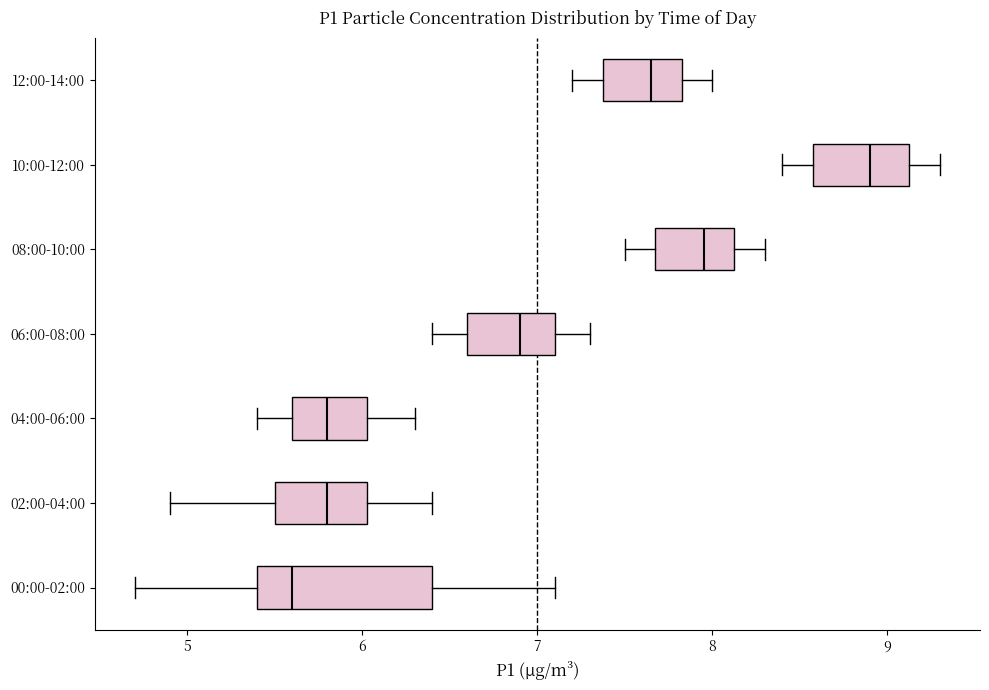

Reading bottom to top, read every box against the x-axis: the position of its median line, the range the box covers, and the ends of its whiskers. The values are not printed on the chart, so give them approximately, as read against the axis.

00:00-02:00: median 5.6, box 5.4 to 6.4, whiskers 4.7 to 7.1
02:00-04:00: median 5.8, box 5.5 to 6.0, whiskers 4.9 to 6.4
04:00-06:00: median 5.8, box 5.6 to 6.0, whiskers 5.4 to 6.3
06:00-08:00: median 6.9, box 6.6 to 7.1, whiskers 6.4 to 7.3
08:00-10:00: median 8.0, box 7.7 to 8.1, whiskers 7.5 to 8.3
10:00-12:00: median 8.9, box 8.6 to 9.1, whiskers 8.4 to 9.3
12:00-14:00: median 7.7, box 7.4 to 7.8, whiskers 7.2 to 8.0